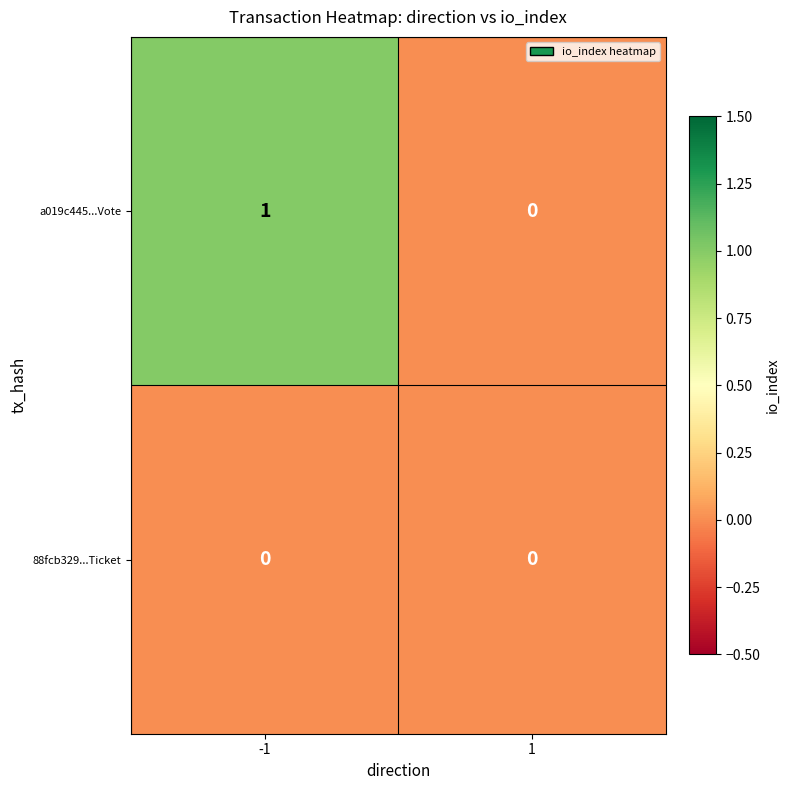

List the series in order of their overall mean, highest first.

a019c445...Vote, 88fcb329...Ticket